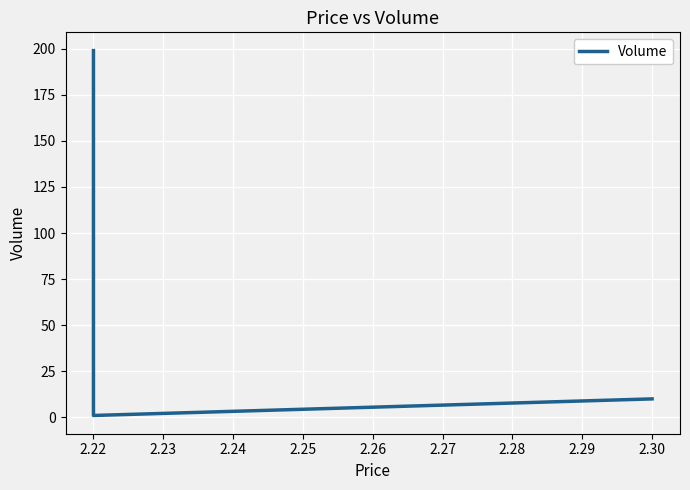

What is the change in value from 2.22 to 2.30?

+9